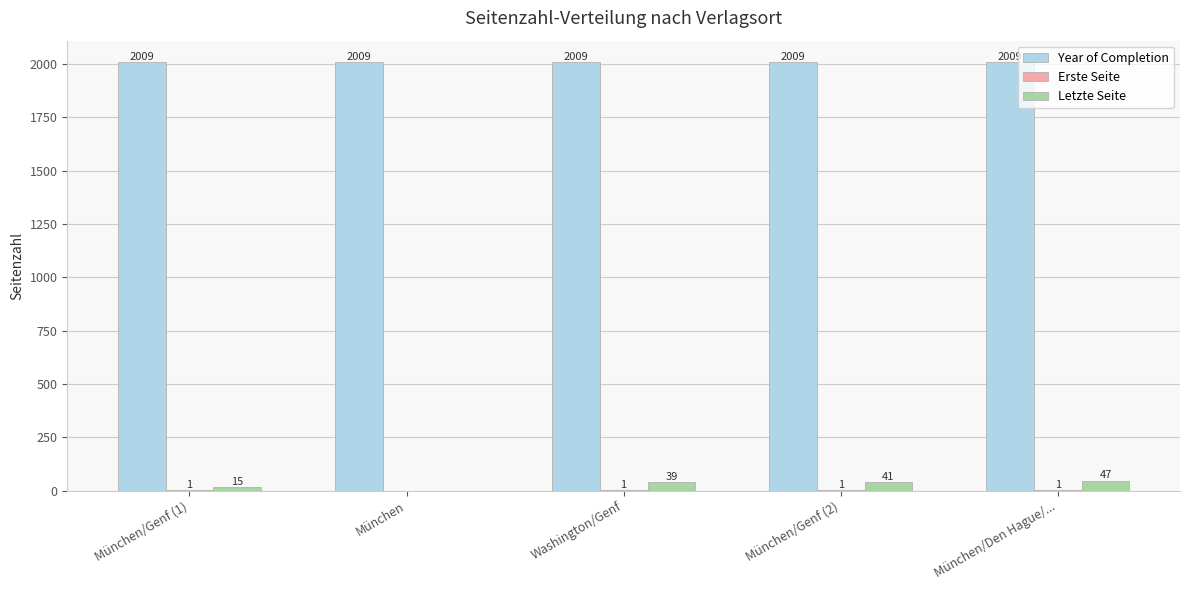

What is the average value of the Year of Completion series?

2009